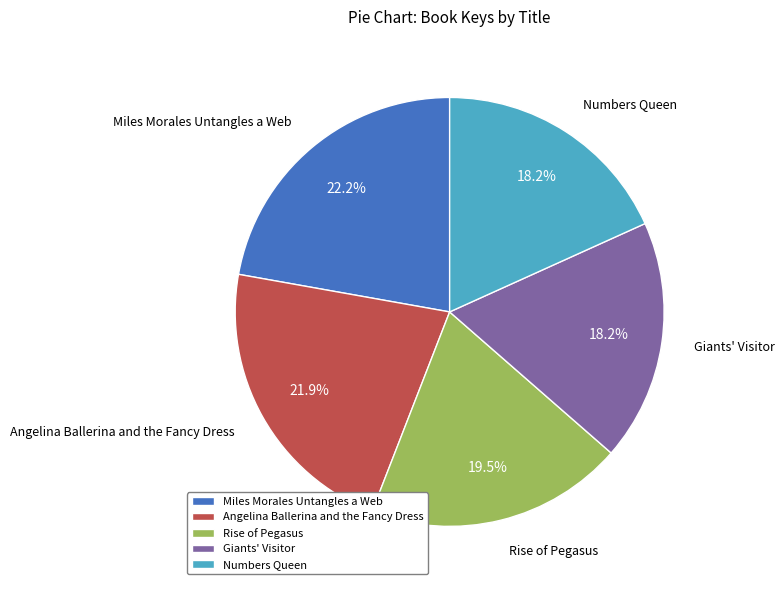

Combined, do Miles Morales Untangles a Web and Numbers Queen account for over 50%?

No